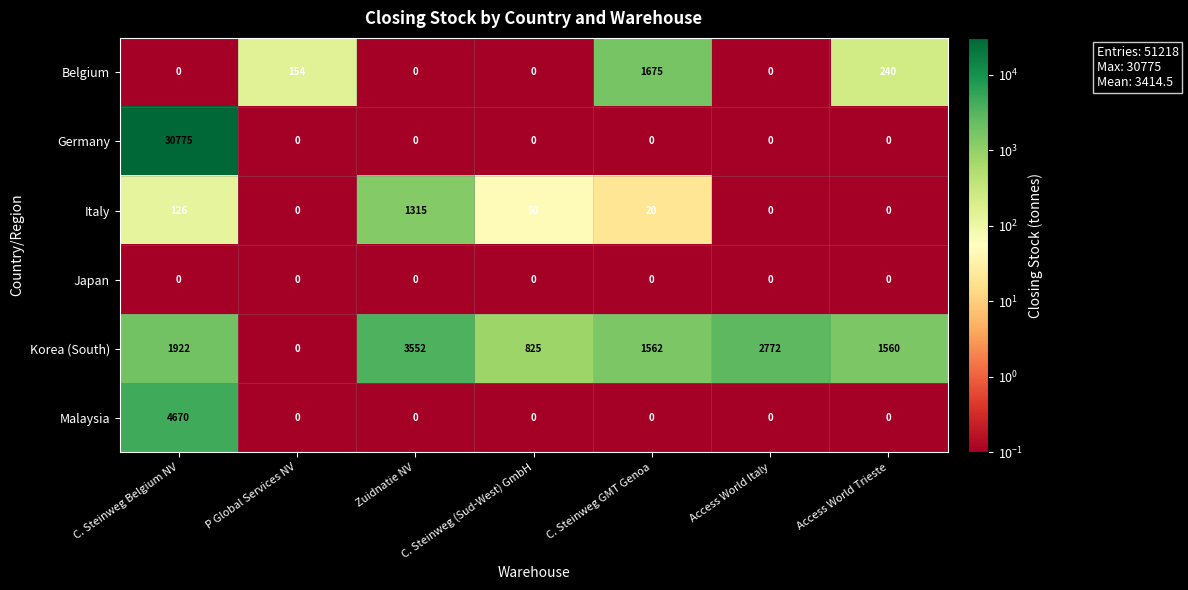

What is the greatest value displayed?

30775